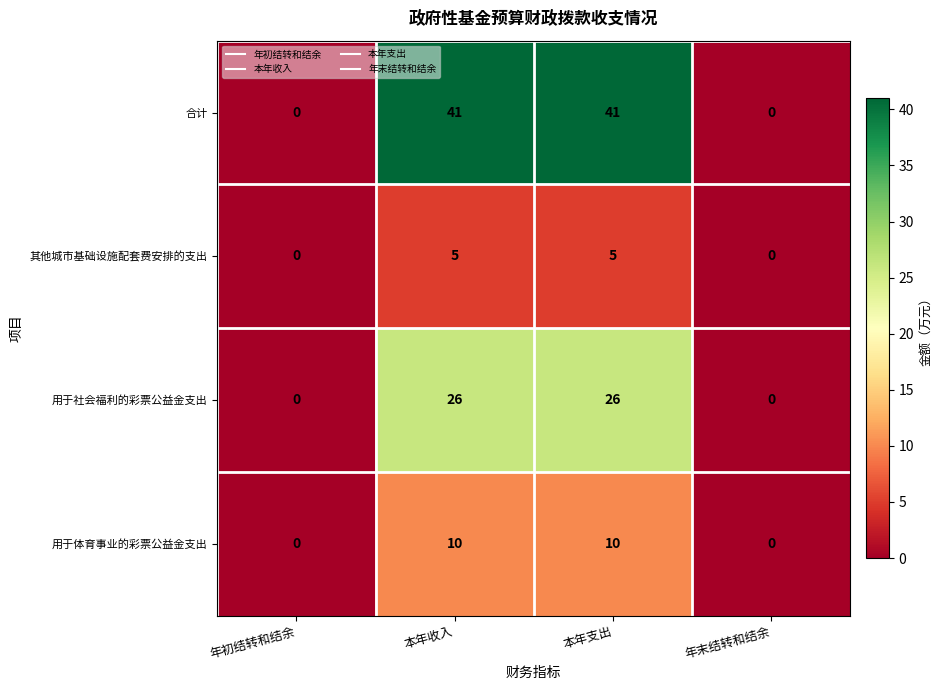

What is the sum of all 用于社会福利的彩票公益金支出 values?

52